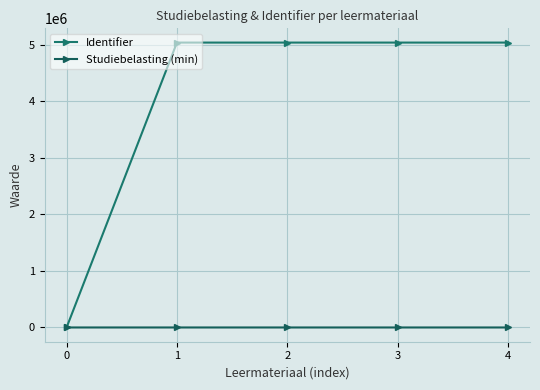

Which series has the largest total across all categories?

Identifier